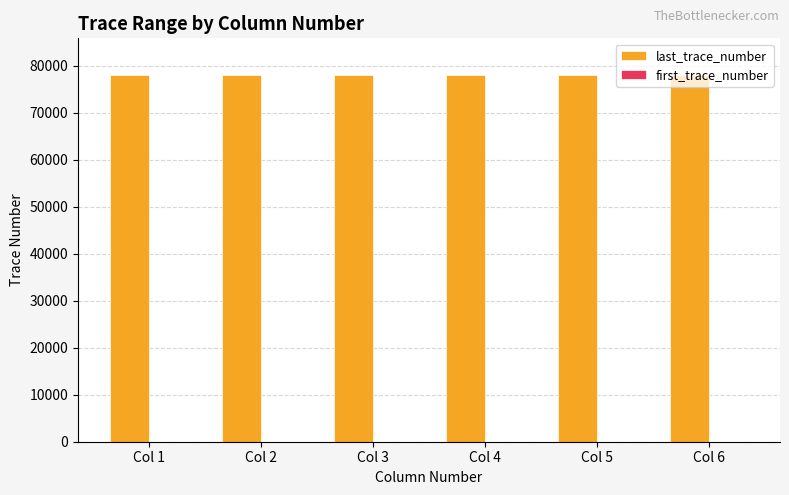

Which series has the largest total across all categories?

last_trace_number